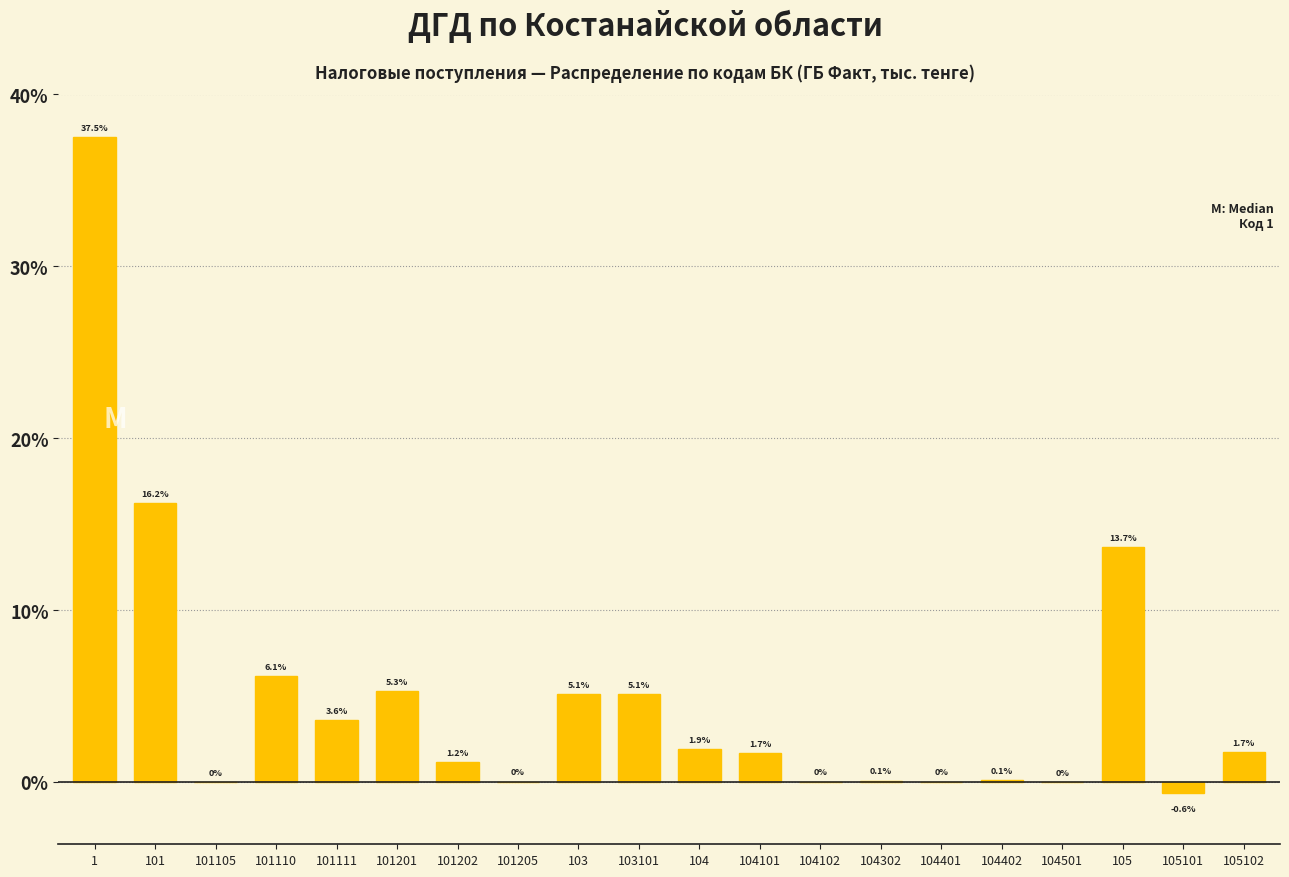

What is the greatest value displayed?

37.5